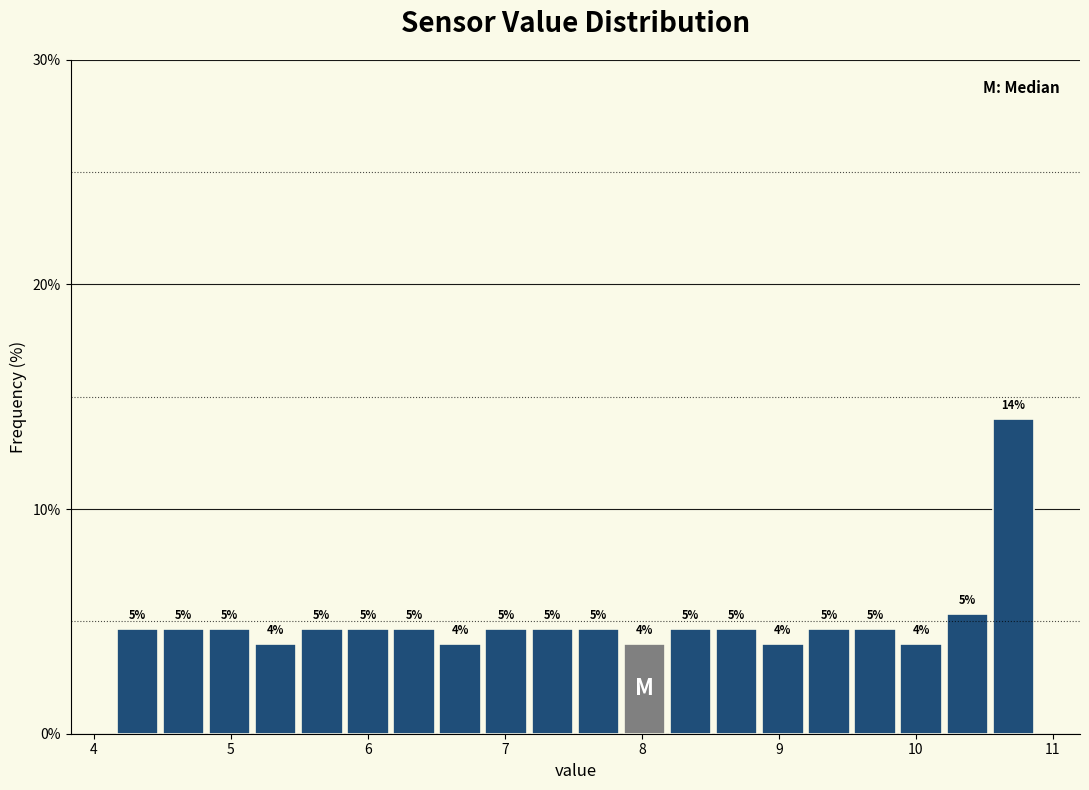

Read against the x-axis, roughly where is the centre of the tallest bar?

10.7